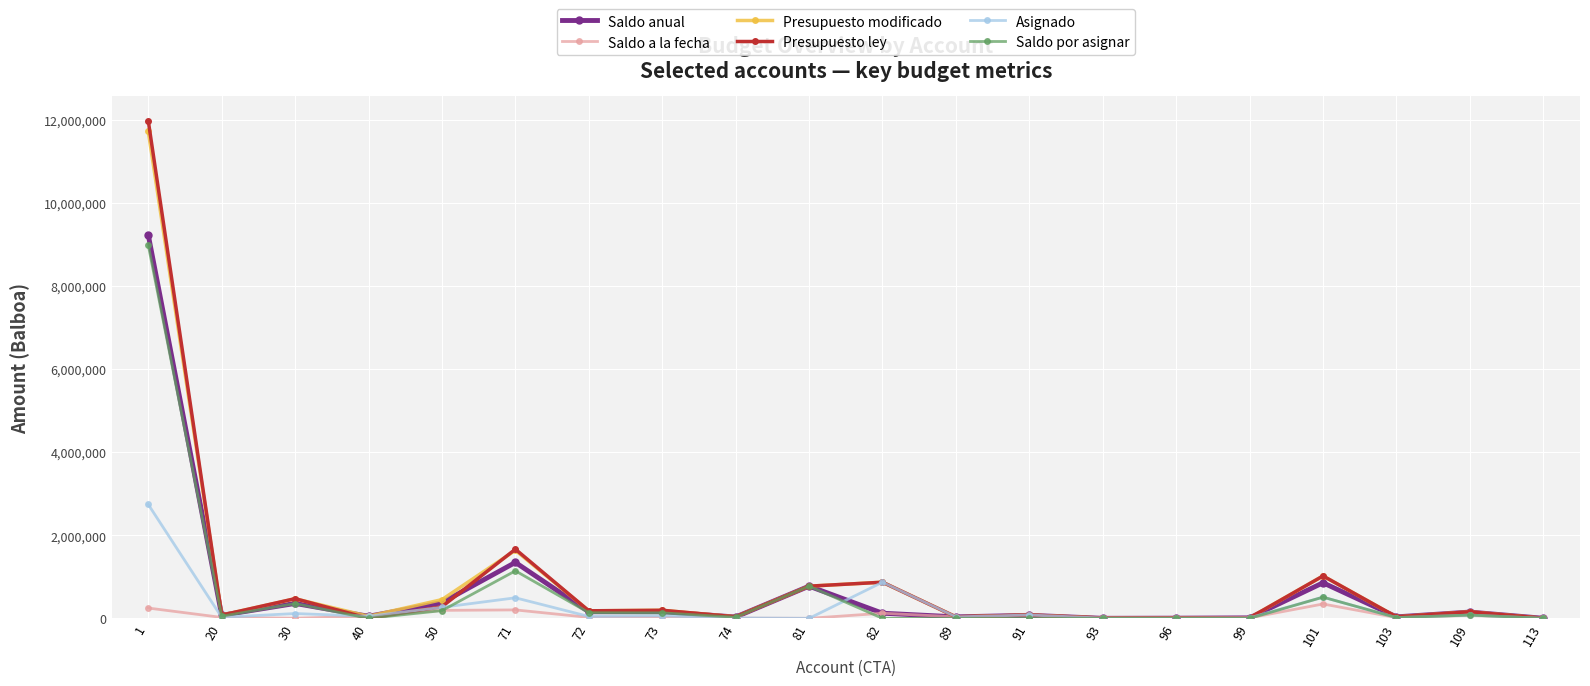

What is the difference between the second highest and second lowest values in the Saldo anual series?

1344485.5